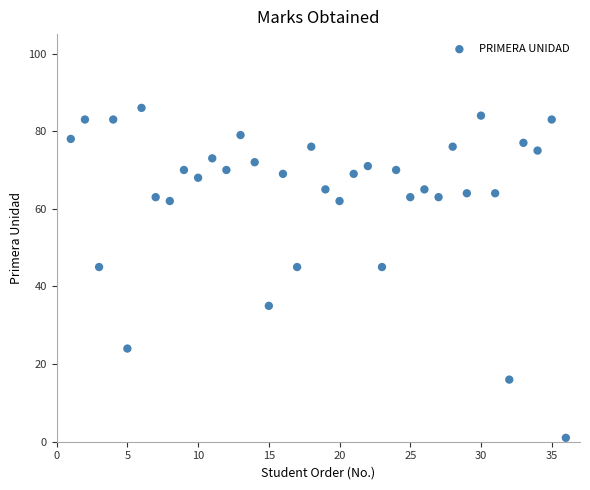

What is the range of X values (max minus min)?

35